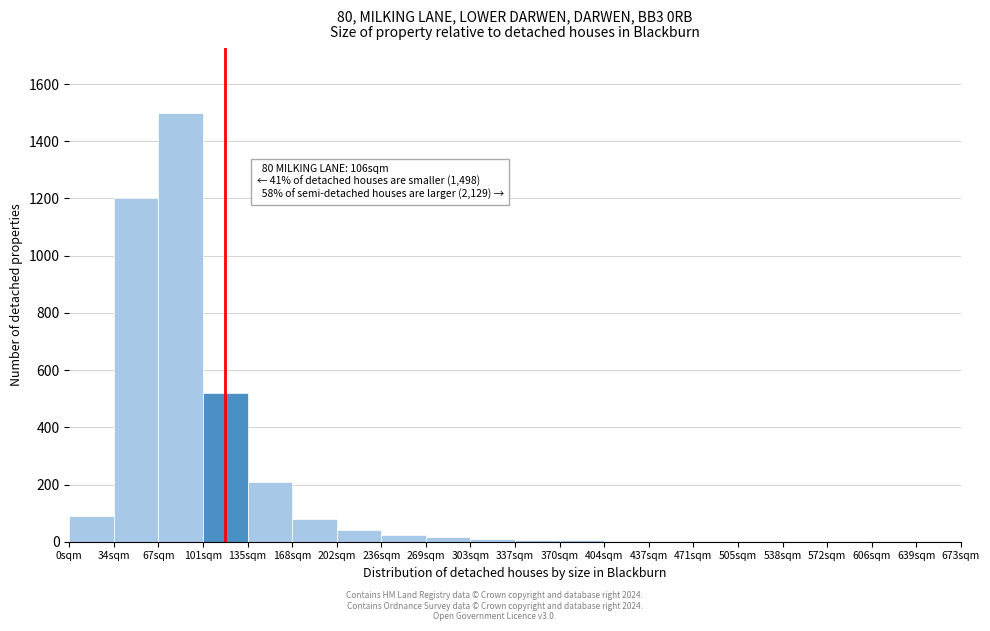

Where is the data nearest to the value 750?

101sqm